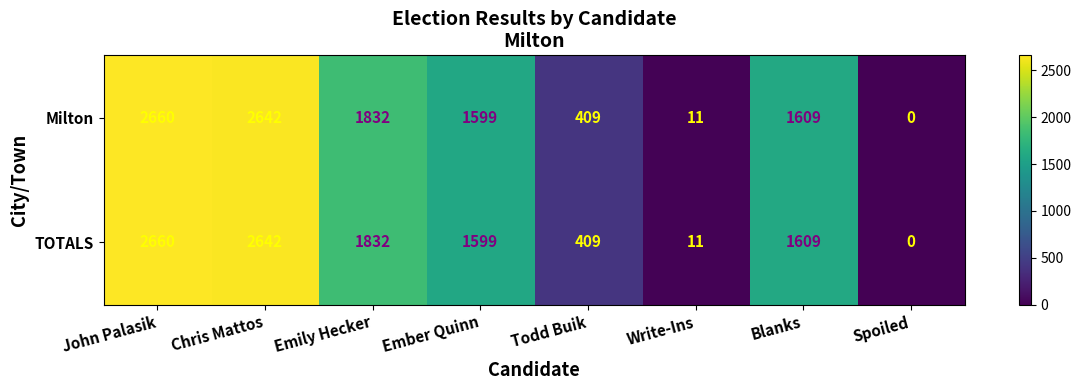

Reading left to right, list all the values displayed in this chart.

Milton: John Palasik=2660	Chris Mattos=2642	Emily Hecker=1832	Ember Quinn=1599	Todd Buik=409	Write-Ins=11	Blanks=1609	Spoiled=0
TOTALS: John Palasik=2660	Chris Mattos=2642	Emily Hecker=1832	Ember Quinn=1599	Todd Buik=409	Write-Ins=11	Blanks=1609	Spoiled=0